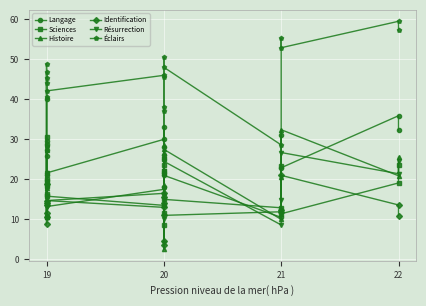

Is this an area chart (filled region under the line)?

No